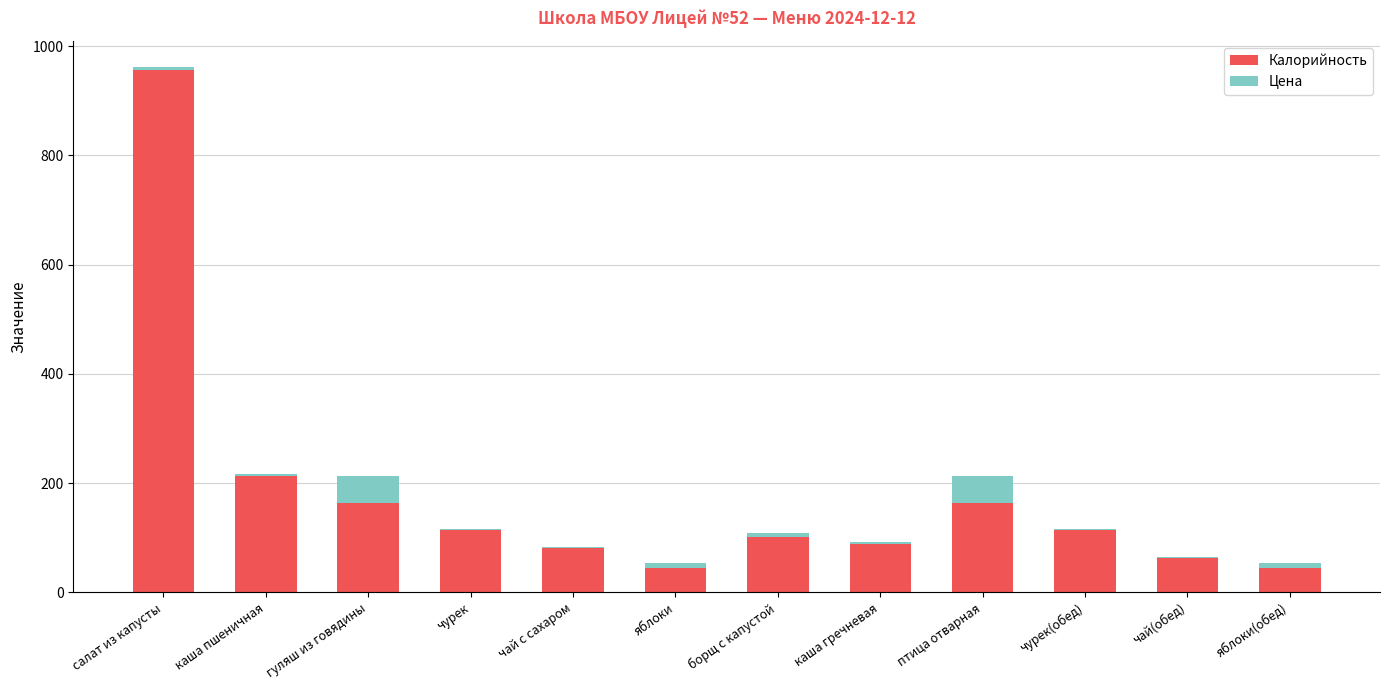

What are all the series names shown in the legend?

Калорийность, Цена